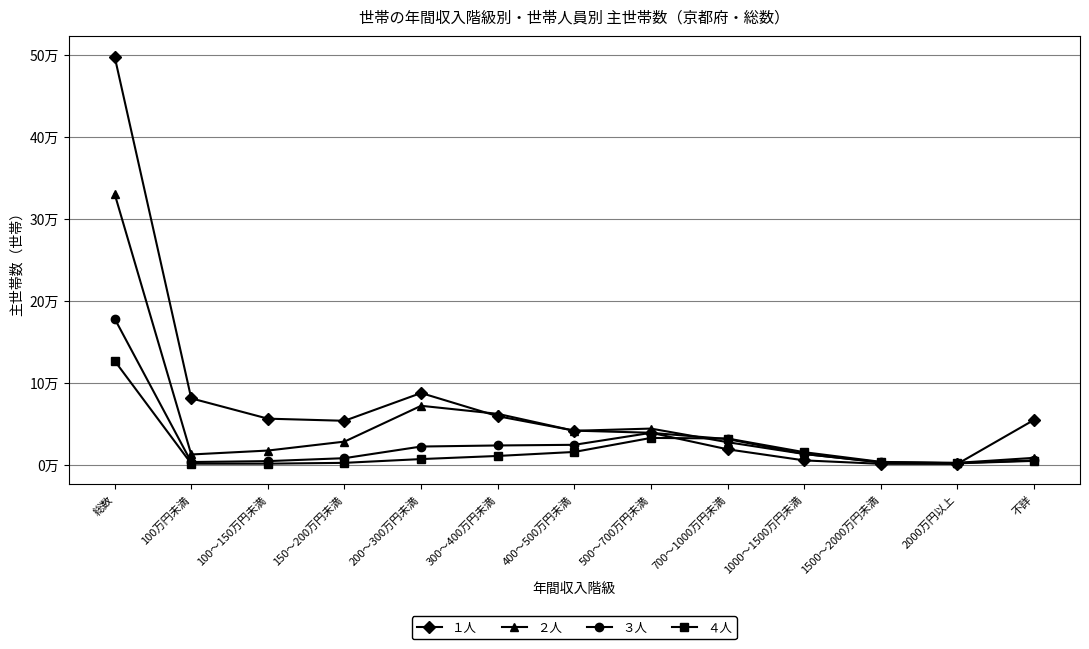

At which label does １人 first exceed 53500?

総数